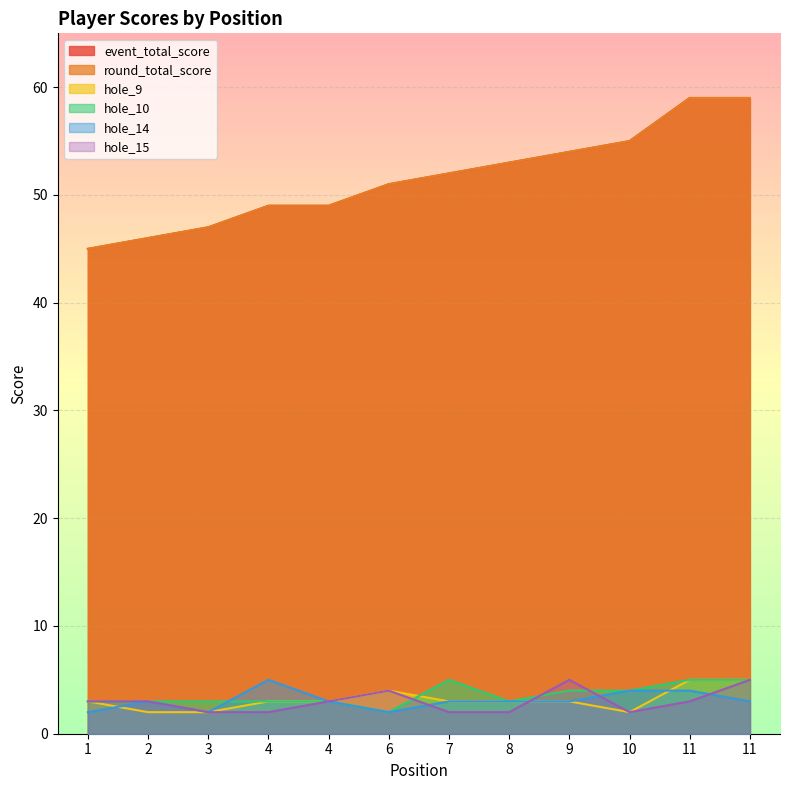

In hole_15, how many points are higher than both neighbors (excluding endpoints)?

2